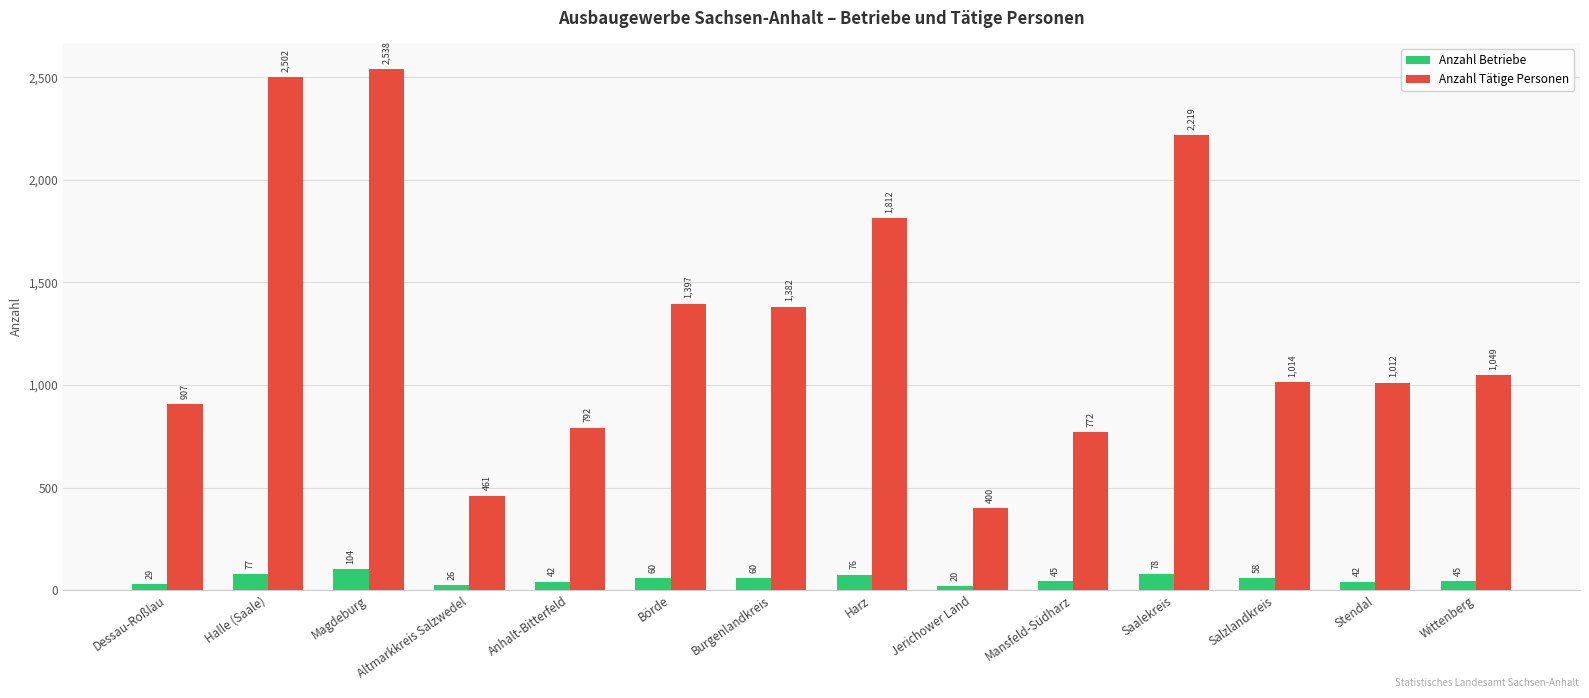

Which series has the largest total across all categories?

Anzahl Tätige Personen